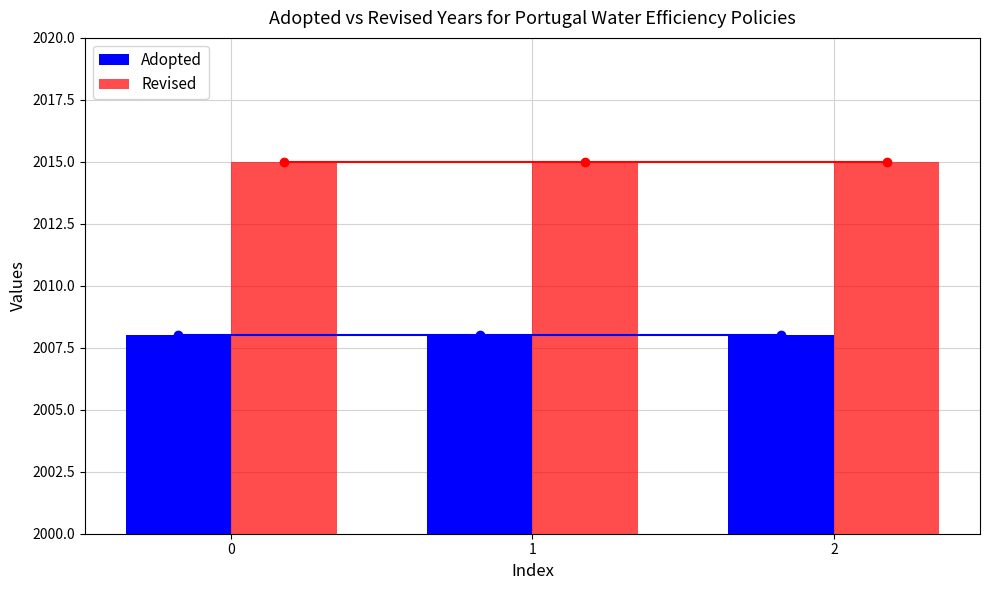

What is the difference between the highest and lowest values at 2?

7